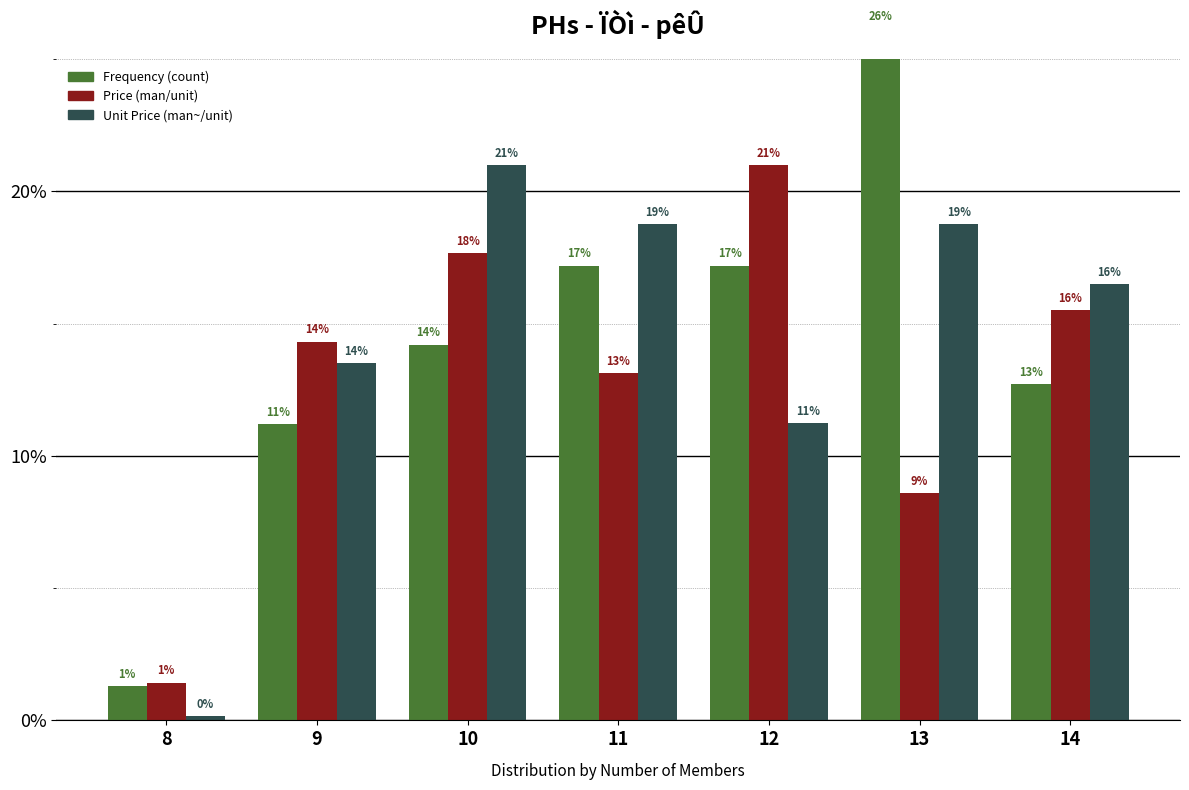

Is it true that Unit Price (man~/unit) equals 9.7 at 13?

False